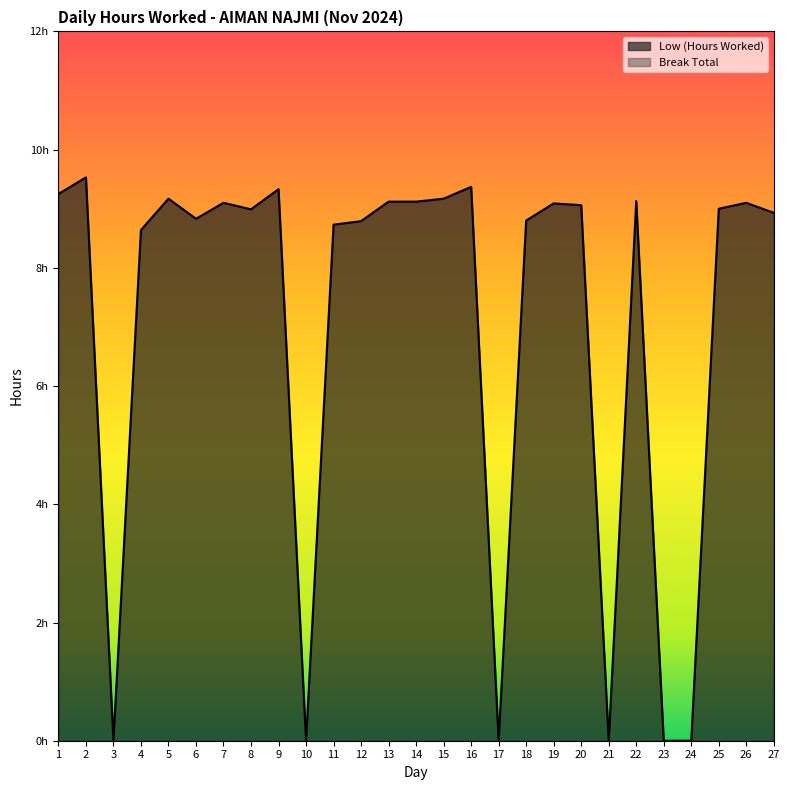

Reading left to right, what are all the values shown in this chart?

1=9.2	2=9.5	3=0.0	4=8.6	5=9.2	6=8.8	7=9.1	8=9.0	9=9.3	10=0.0	11=8.7	12=8.8	13=9.1	14=9.1	15=9.2	16=9.4	17=0.0	18=8.8	19=9.1	20=9.1	21=0.0	22=9.1	23=0.0	24=0.0	25=9.0	26=9.1	27=8.9